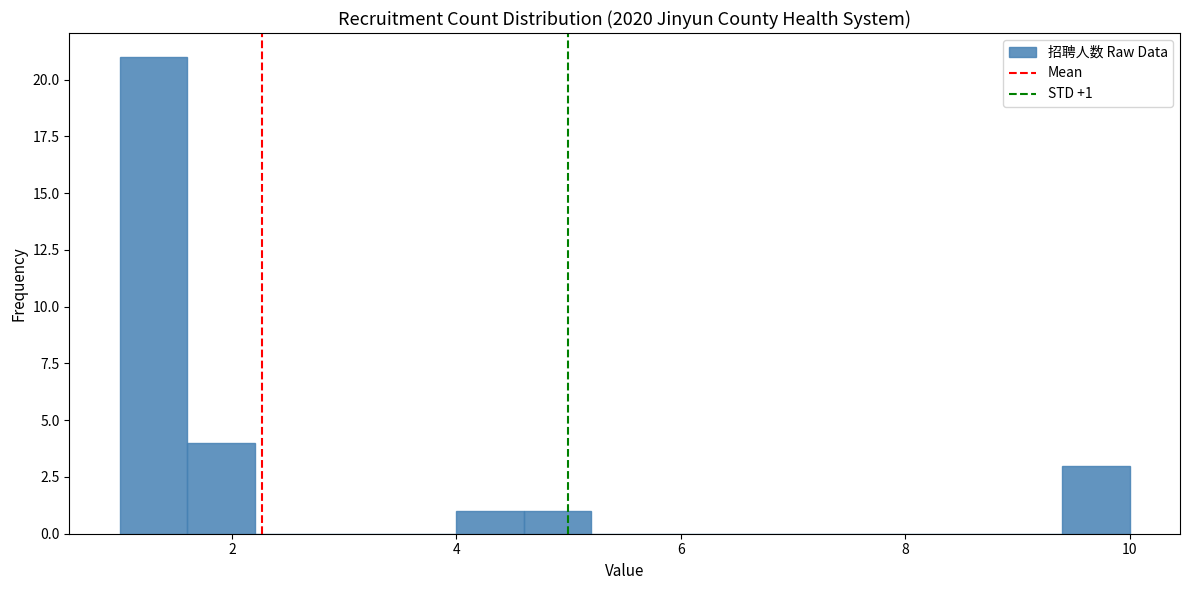

Around what value on the x-axis is the tallest bar? Give the approximate position of its centre, as read against the axis.

1.4